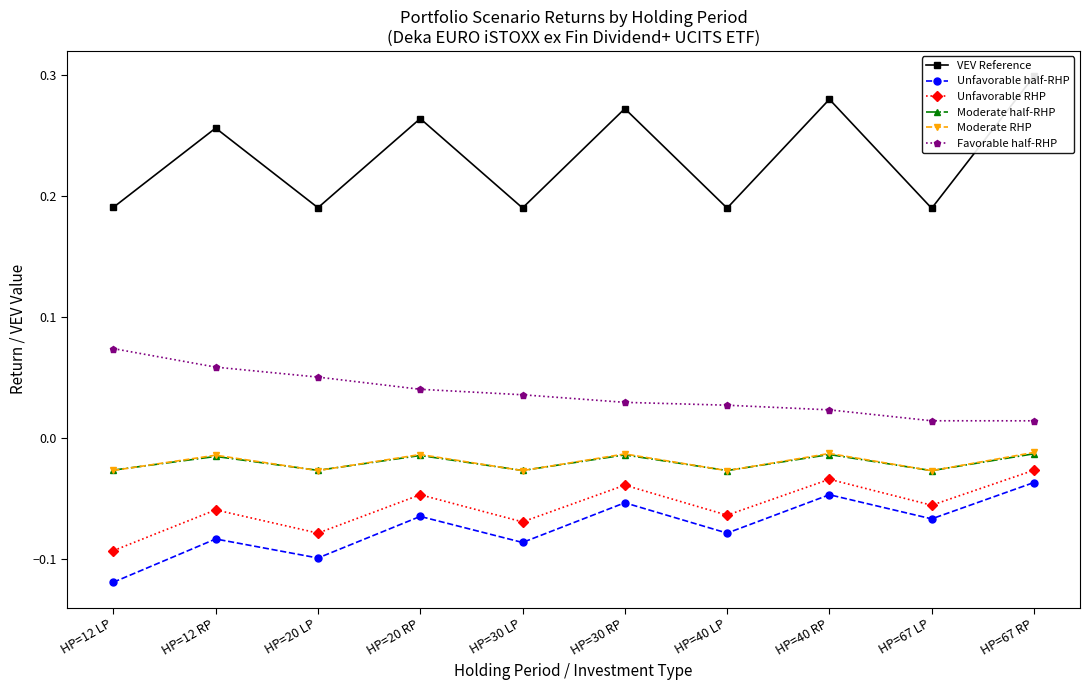

What is the greatest value displayed?

0.3